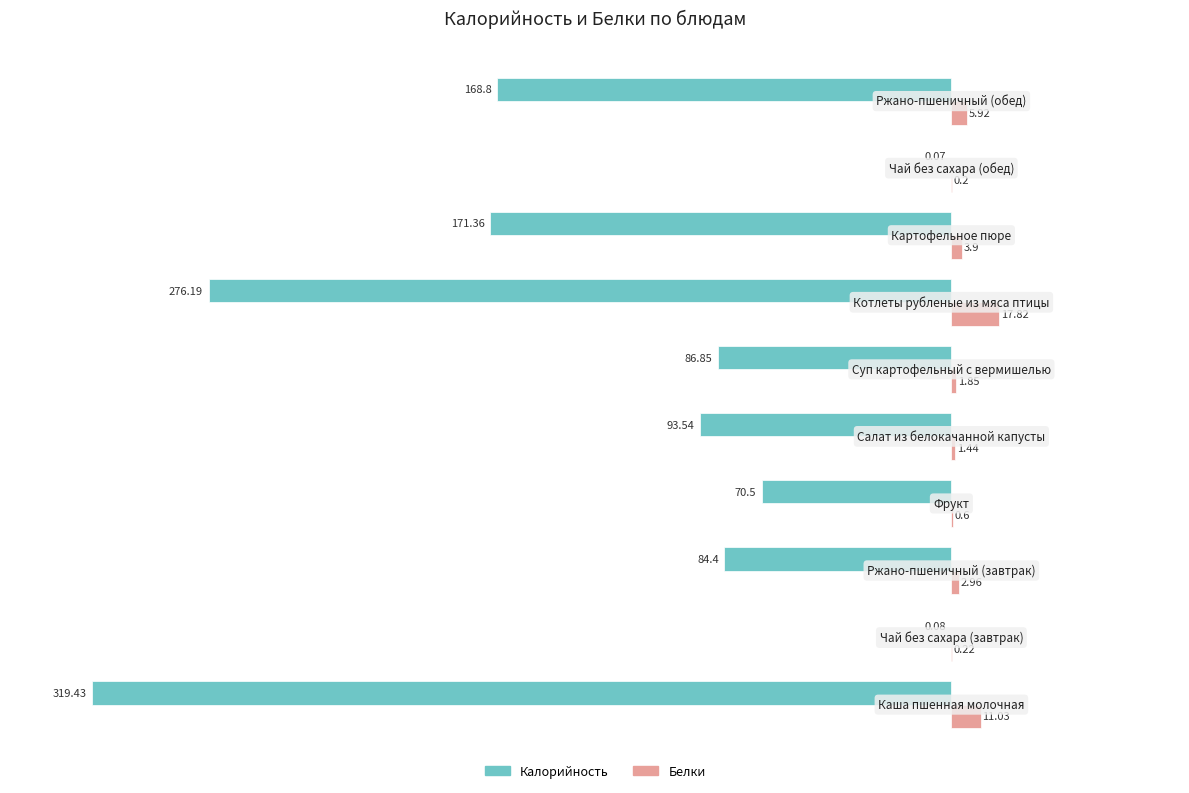

How many distinct data groups are displayed?

2